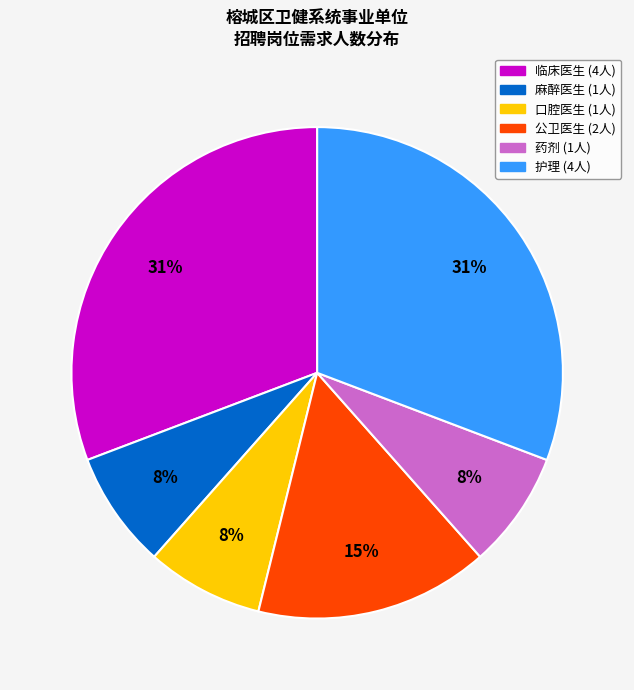

What is the ratio of the value at 口腔医生 to the value at 公卫医生?

0.5